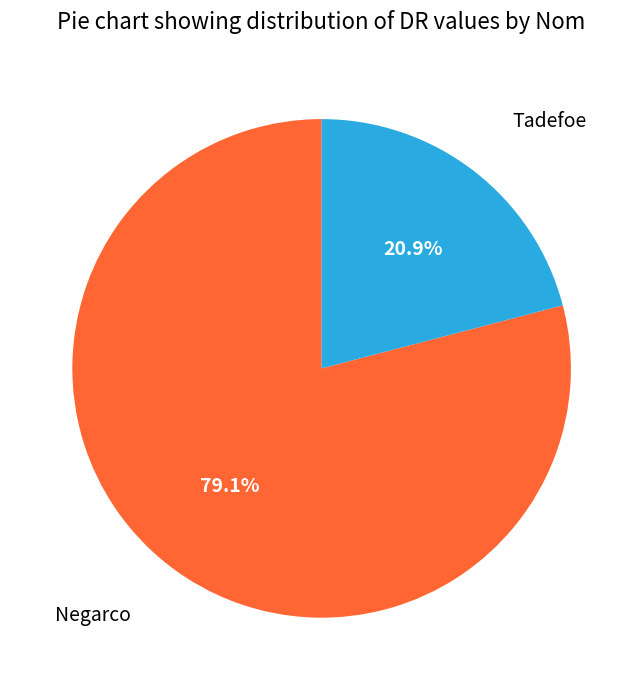

Which has a higher value, Tadefoe or Negarco?

Negarco